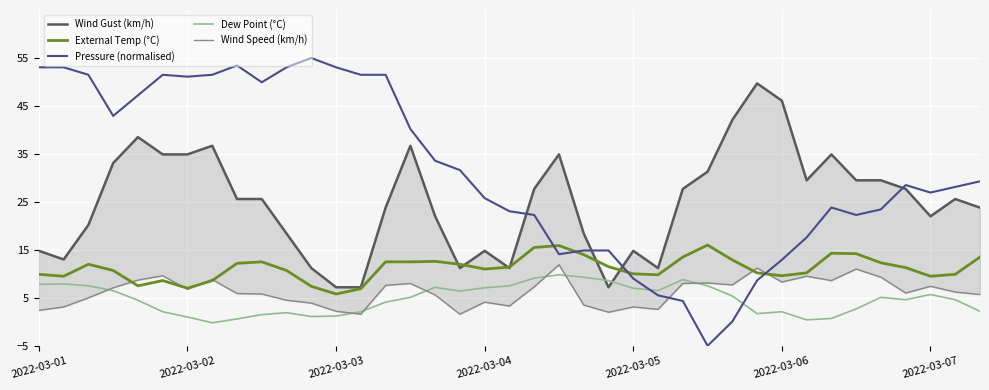

List the series in order of their peak value, highest first.

Pressure (normalised), Wind Gust (km/h), External Temp (°C), Wind Speed (km/h), Dew Point (°C)